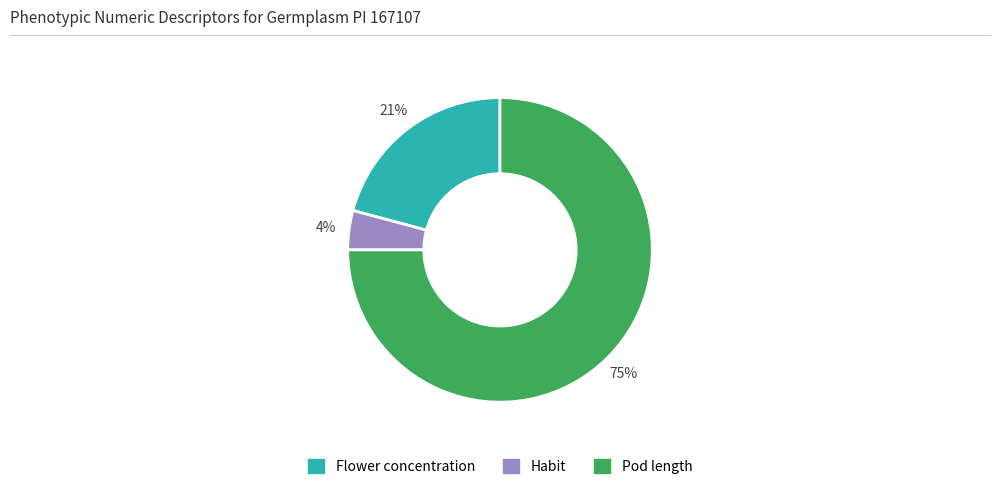

To the nearest percent, what is the combined percentage of Habit and Flower concentration?

25%